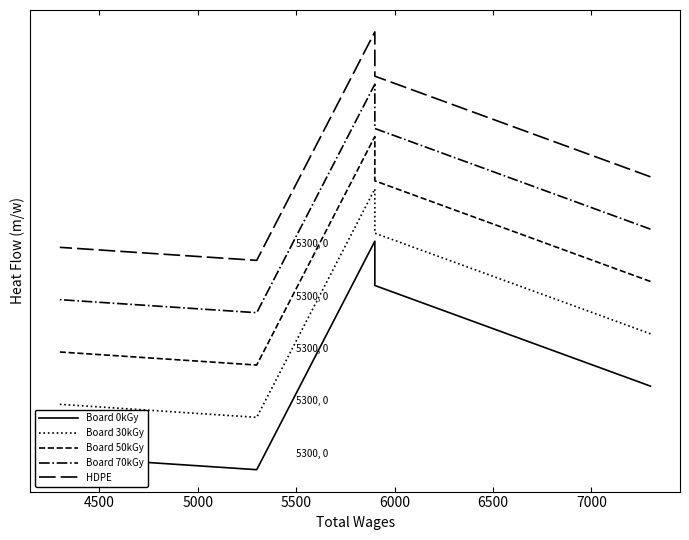

How many data points in Board 30kGy are above 15581?

2